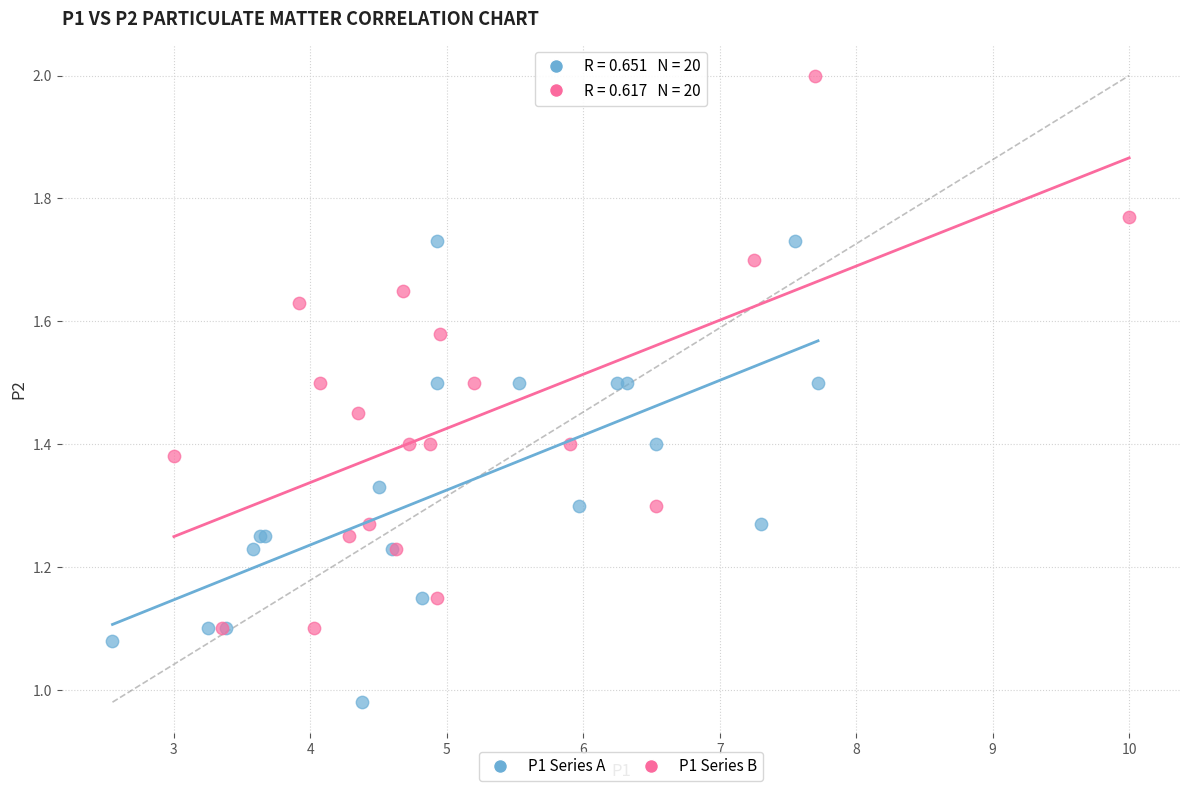

Which series has the largest Y range (max minus min)?

P1 Series B